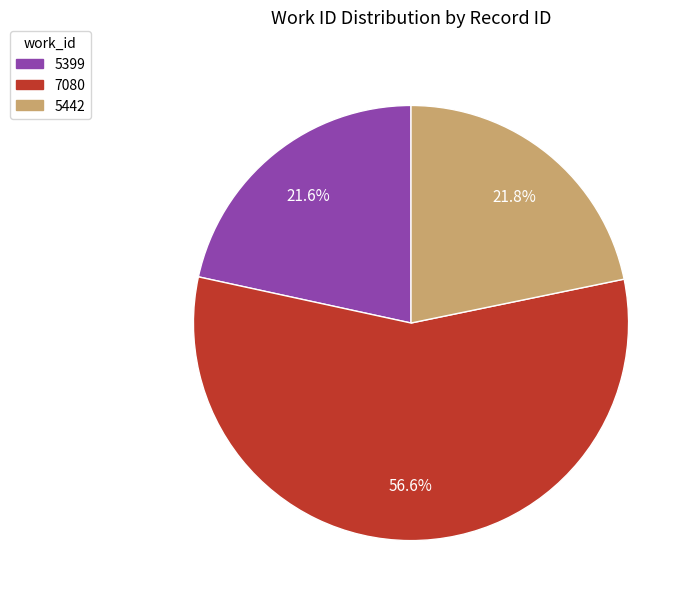

To the nearest percent, what is the difference between the largest and smallest slice percentages?

35%